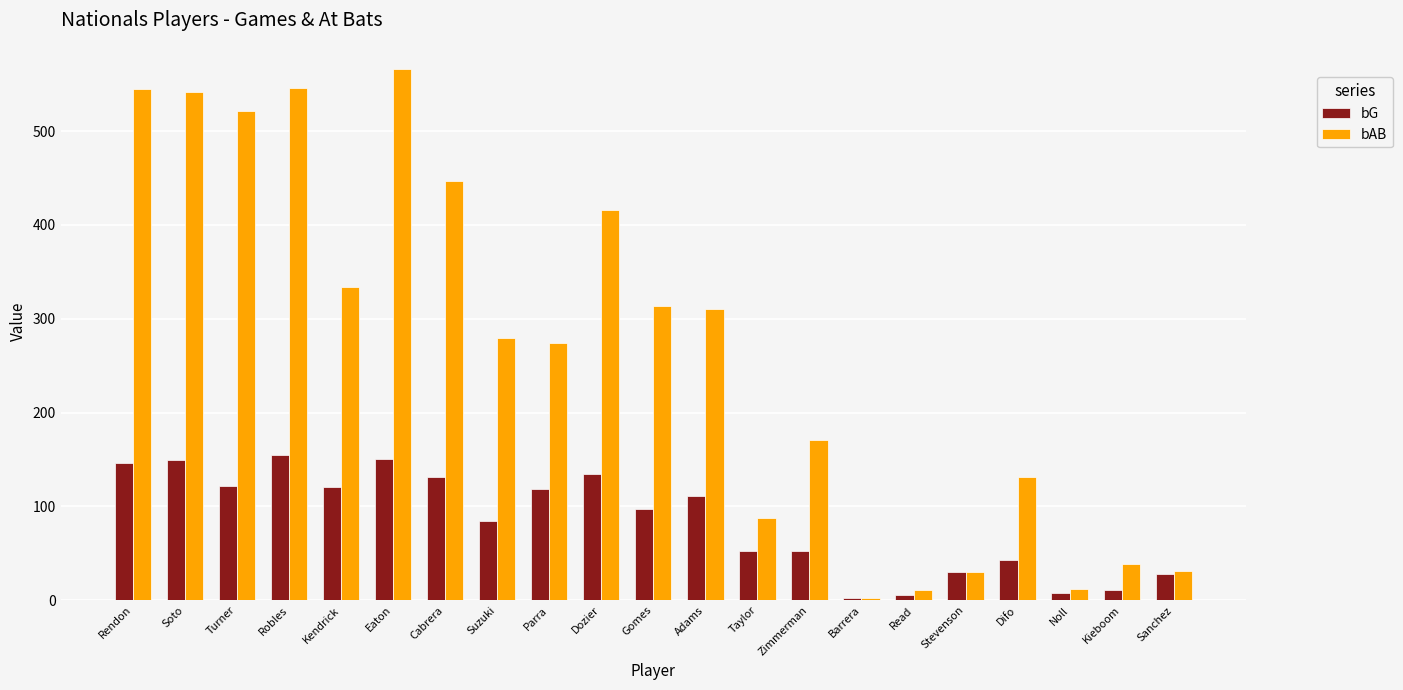

List the series in order of their overall mean, lowest first.

bG, bAB